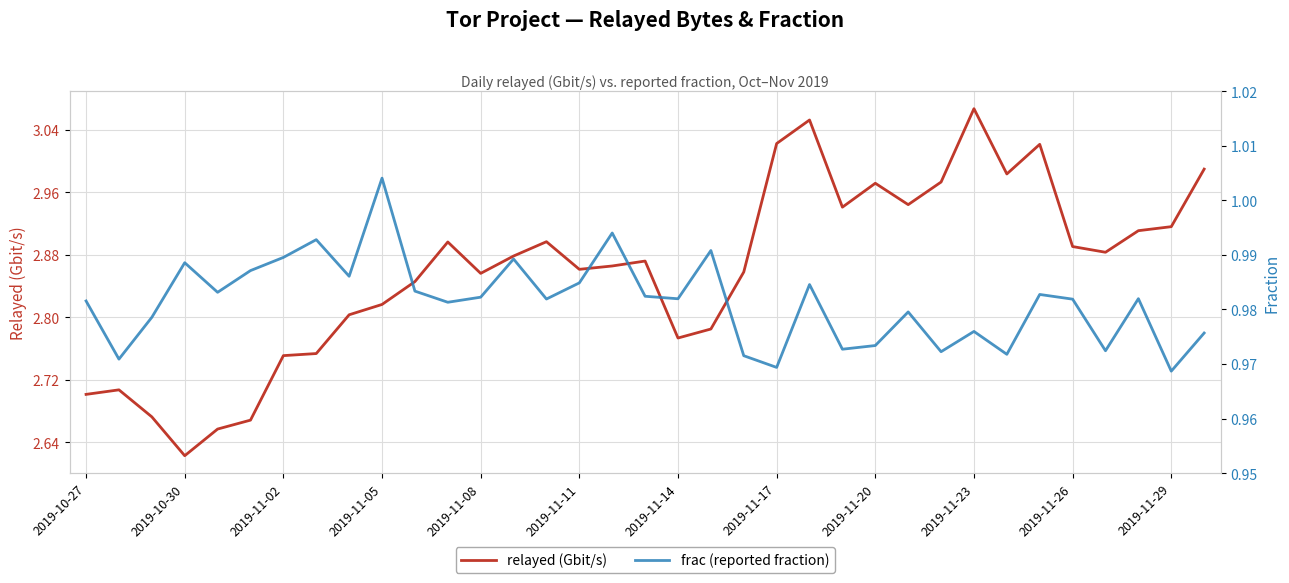

What is the average value of the relayed (Gbit/s) series?

2.9